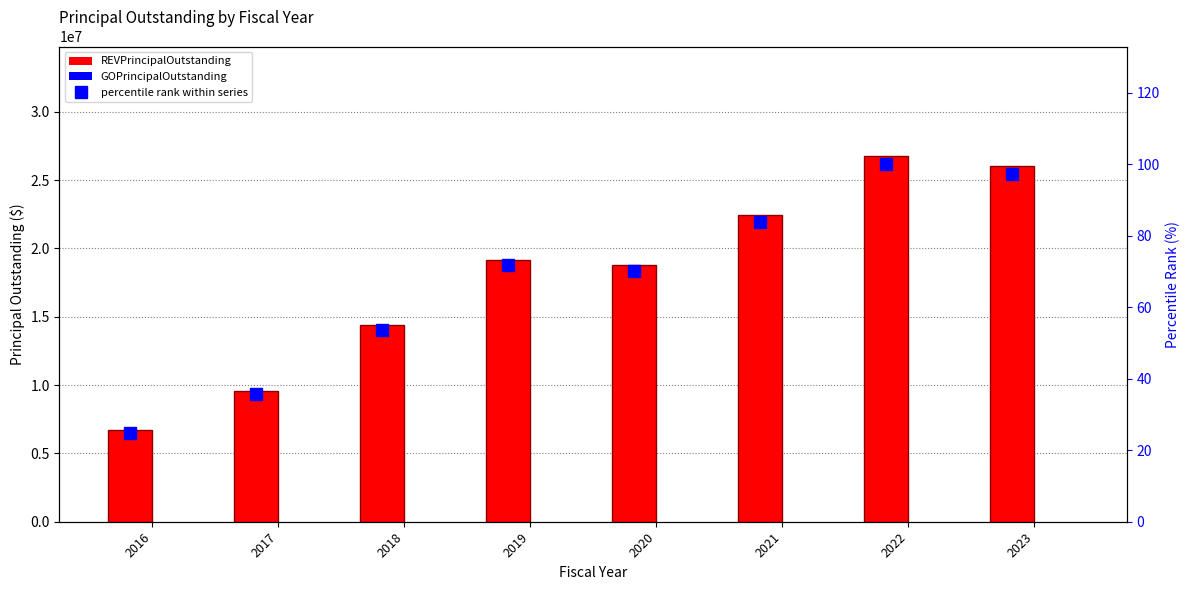

What is the difference between the maximum and second lowest values in the percentile rank within series series?

64.2